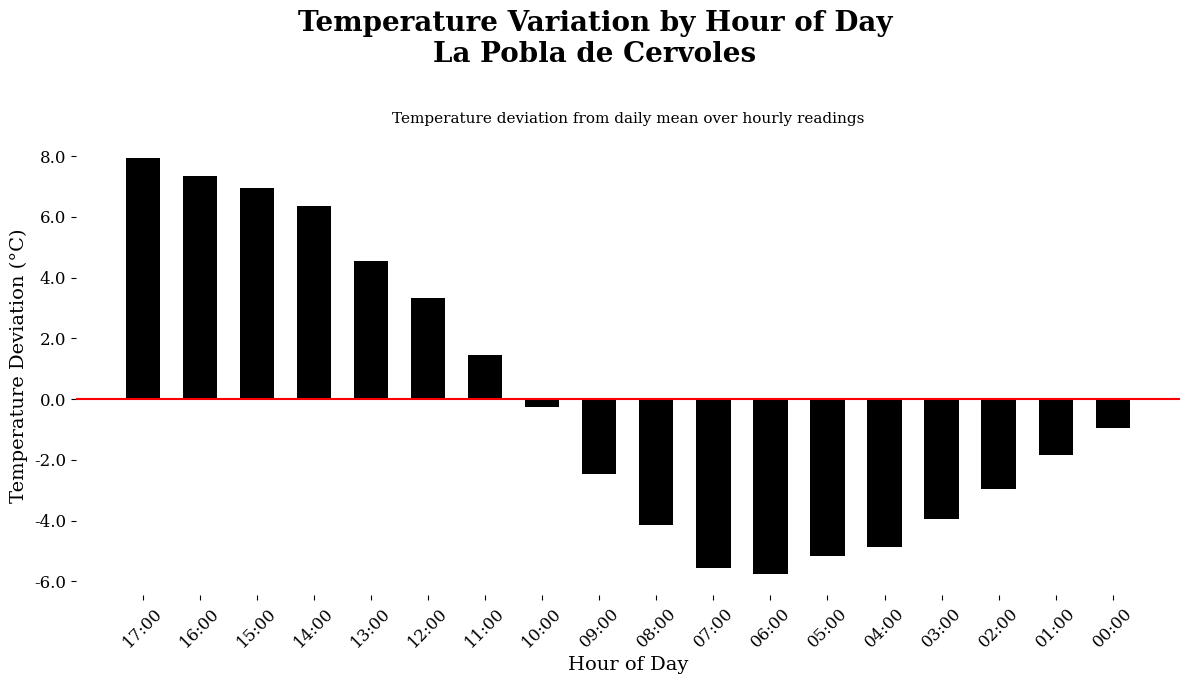

Reading left to right, extract all data points from this chart.

7.9	7.3	6.9	6.3	4.5	3.3	1.4	-0.3	-2.5	-4.2	-5.6	-5.8	-5.2	-4.9	-4.0	-3.0	-1.9	-1.0